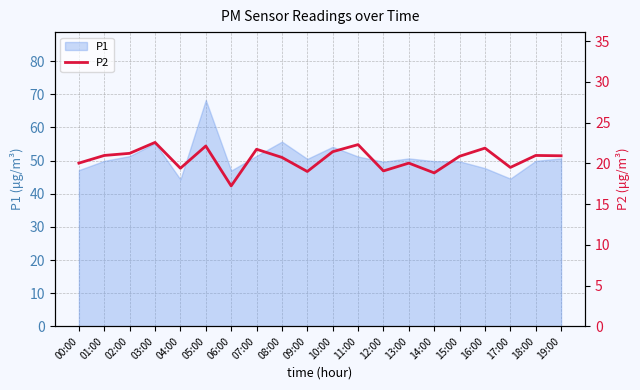

How many interior local valleys (lower than both neighbors) does the data have?

6